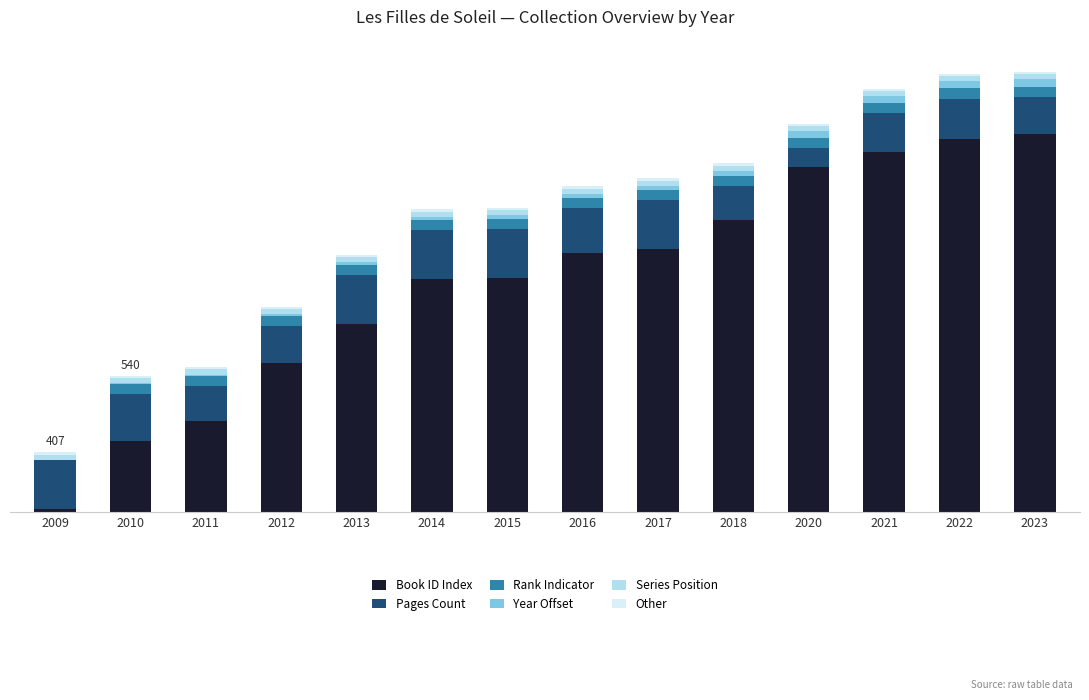

The Series Position series shows 6 at 2014. True or false?

False